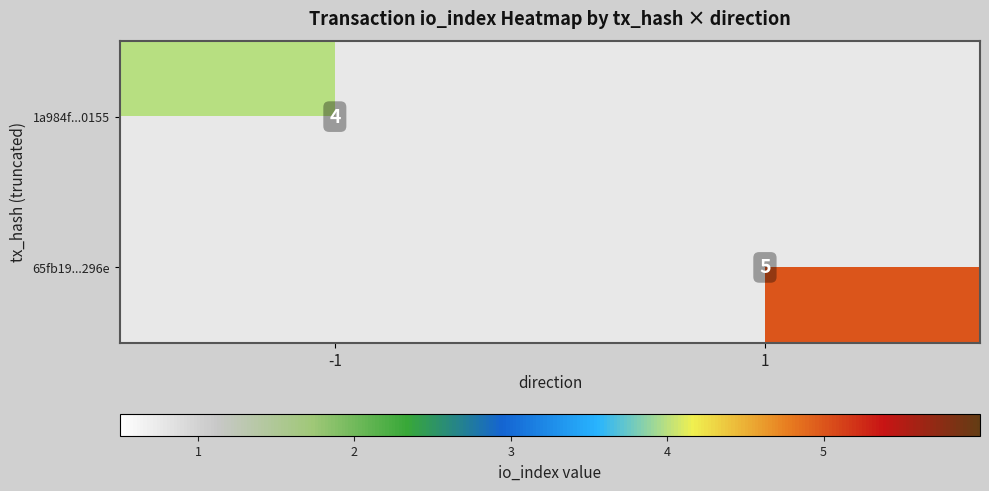

The value of 65fb19...296e at 1 is 9. True or false?

False